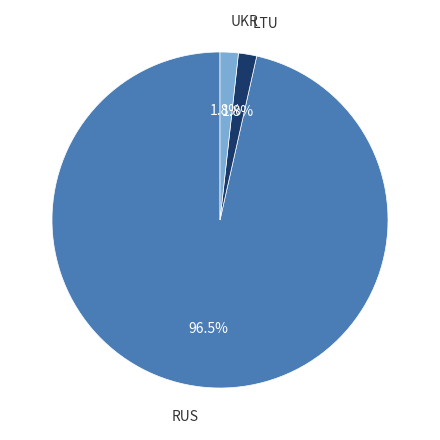

What is the majority slice?

RUS